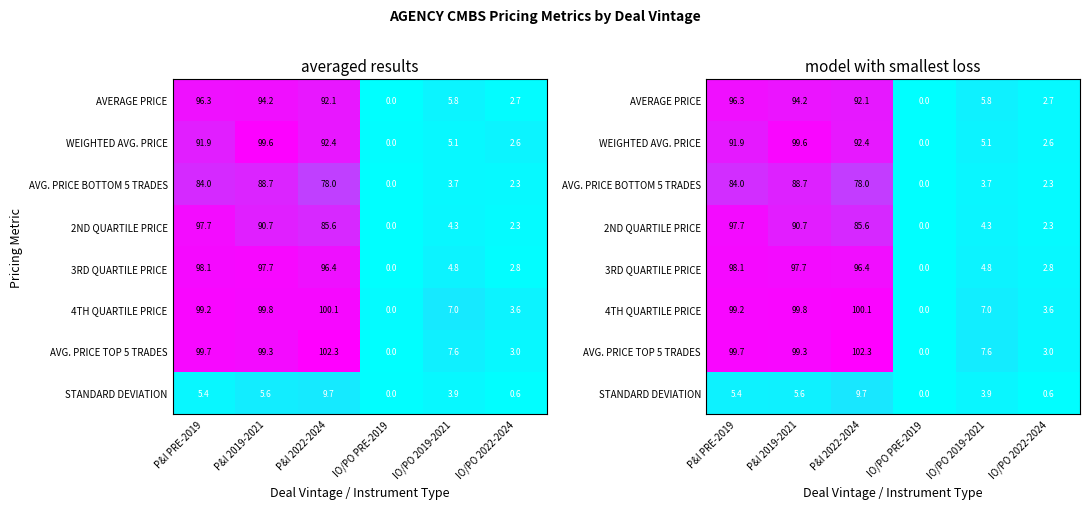

At how many categories does at least one series exceed 77?

3